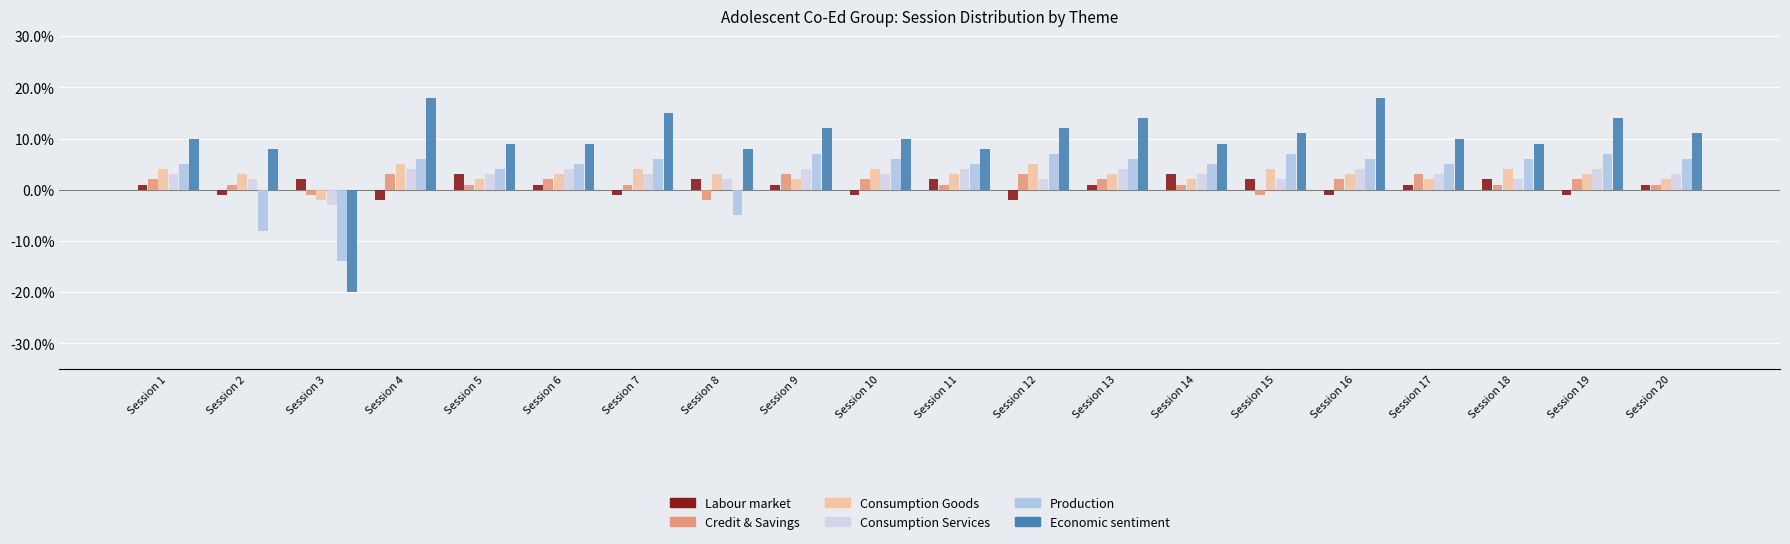

How many series are shown in this chart?

6